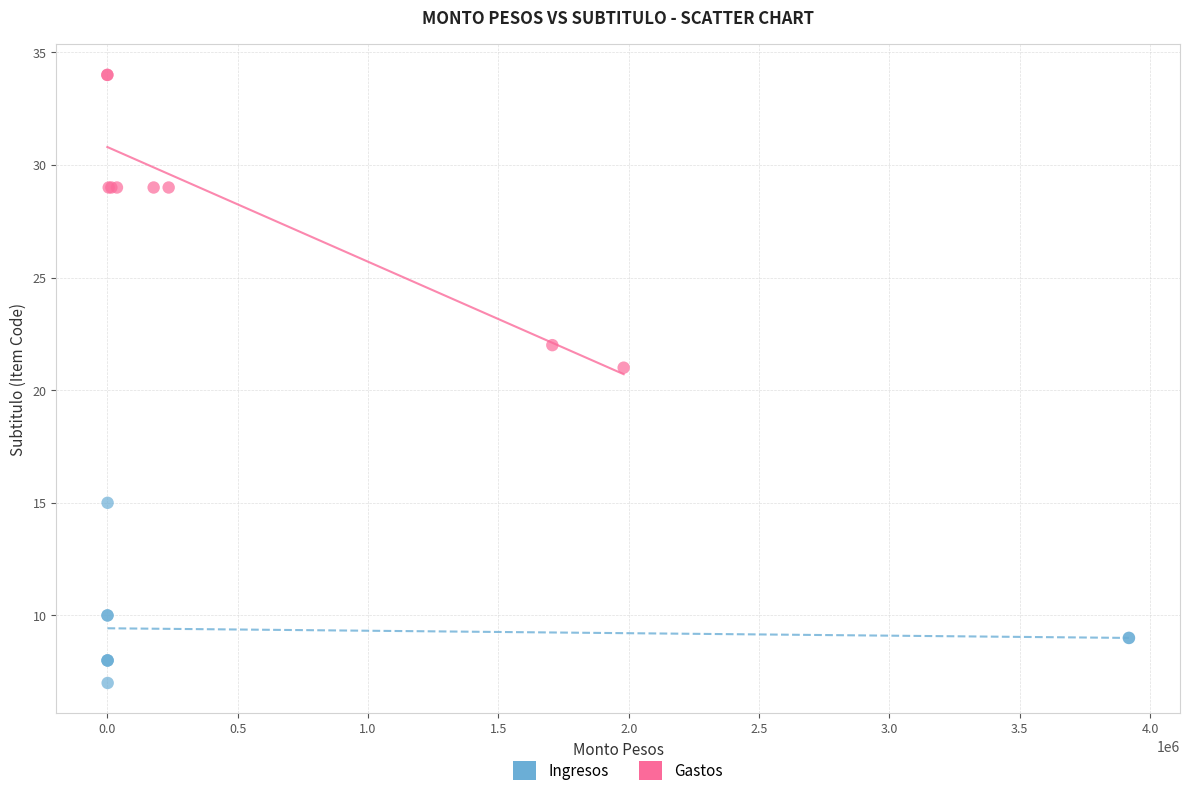

Which series contains the highest Y value?

Gastos